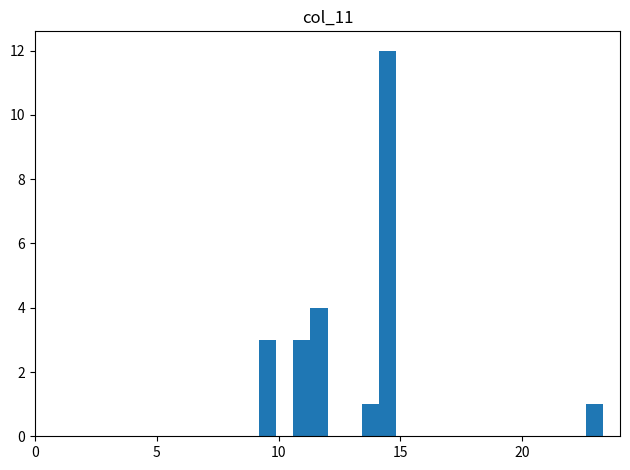

Around what value on the x-axis is the tallest bar? Give the approximate position of its centre, as read against the axis.

14.5